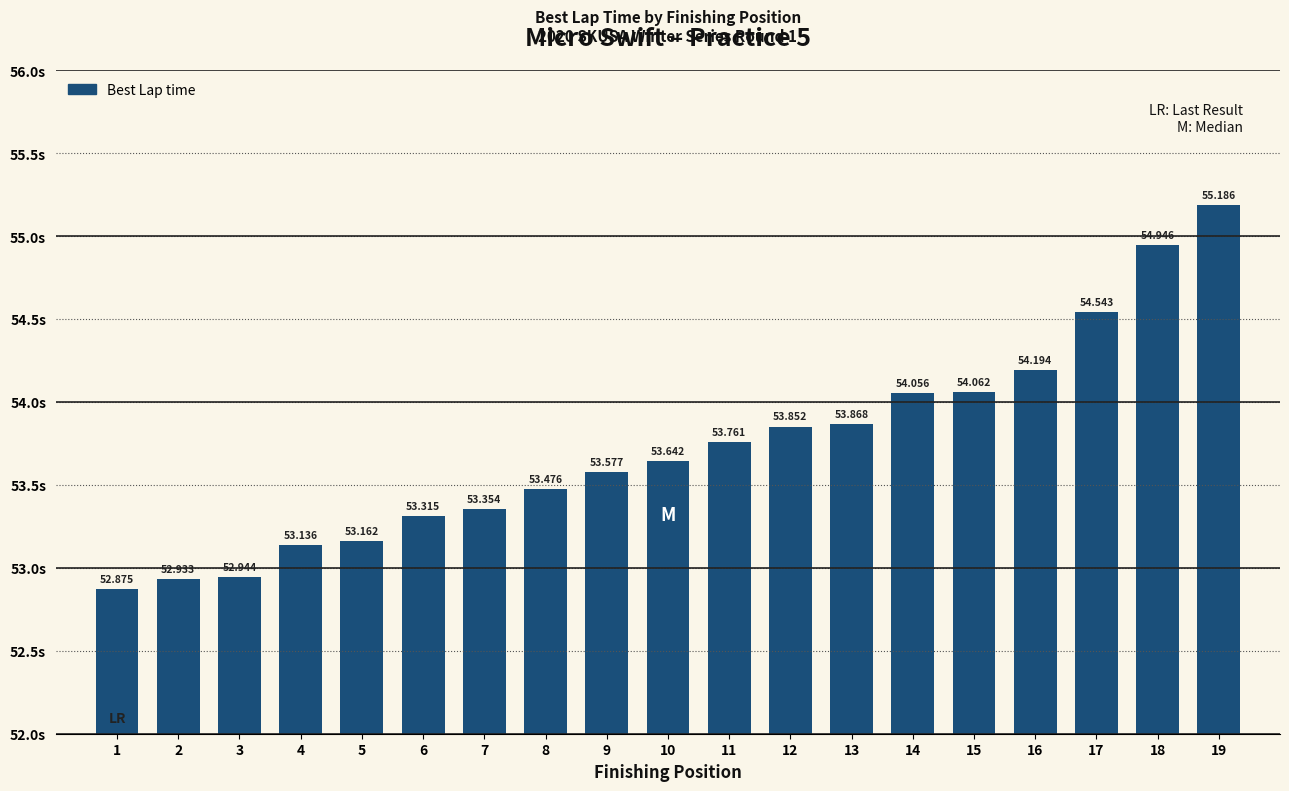

Are the bars grouped side by side (vs. stacked)?

No